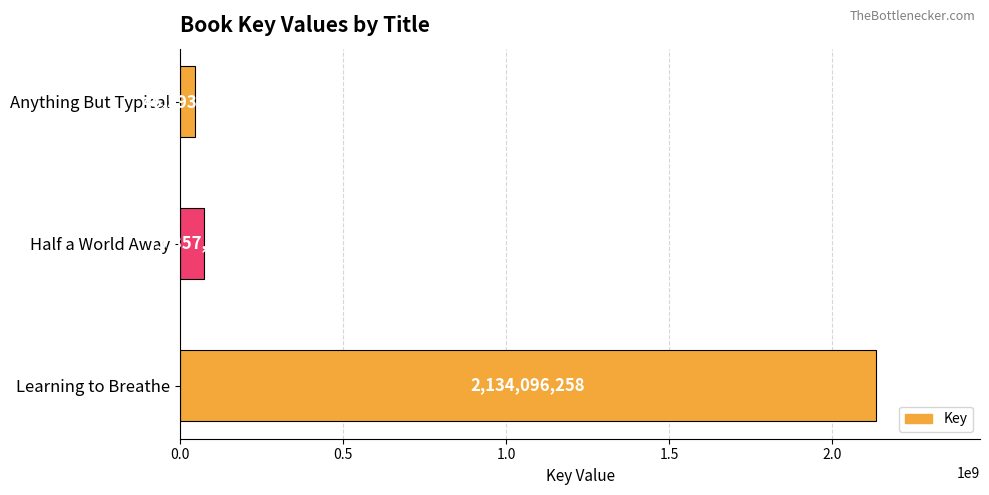

Rank the categories by value from lowest to highest.

Anything But Typical, Half a World Away, Learning to Breathe